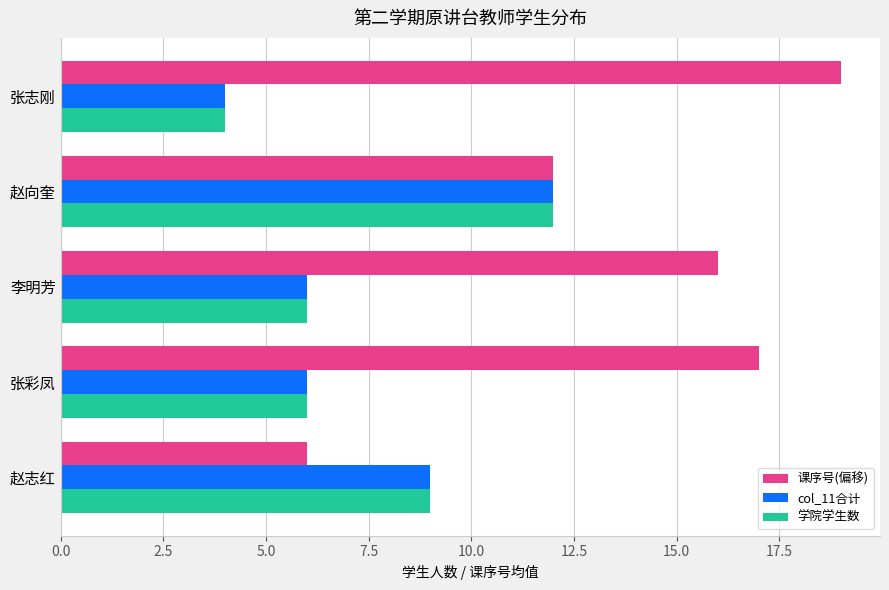

List the labels in order of 课序号(偏移) value, largest first.

张志刚, 张彩凤, 李明芳, 赵向奎, 赵志红